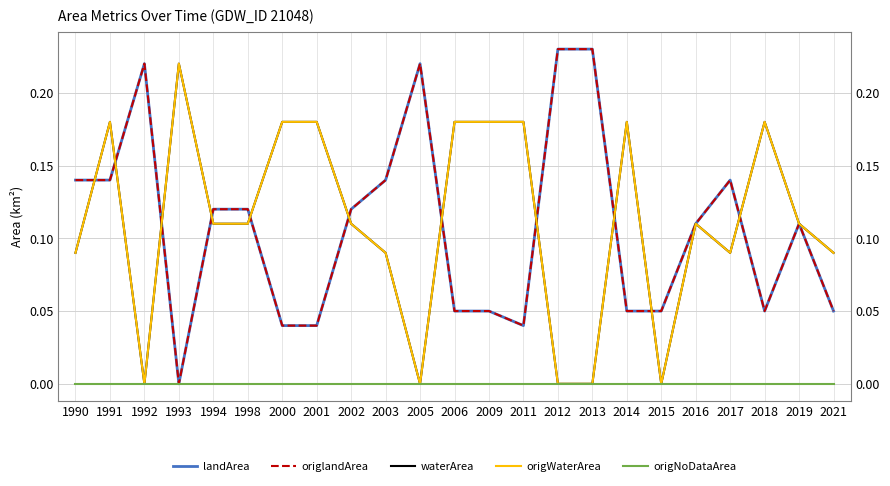

Which category has the lowest value across all series?

1993